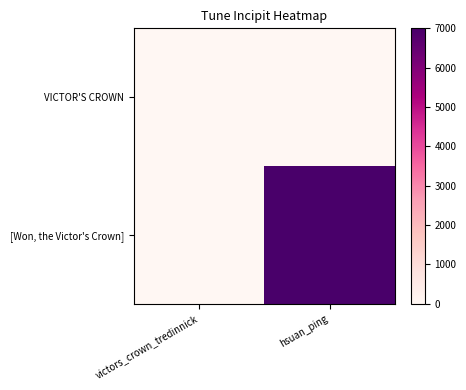

Reading left to right, list all the values displayed in this chart.

VICTOR'S CROWN: victors_crown_tredinnick=0.0	hsuan_ping=0.0
[Won, the Victor's Crown]: victors_crown_tredinnick=0.0	hsuan_ping=7000.0